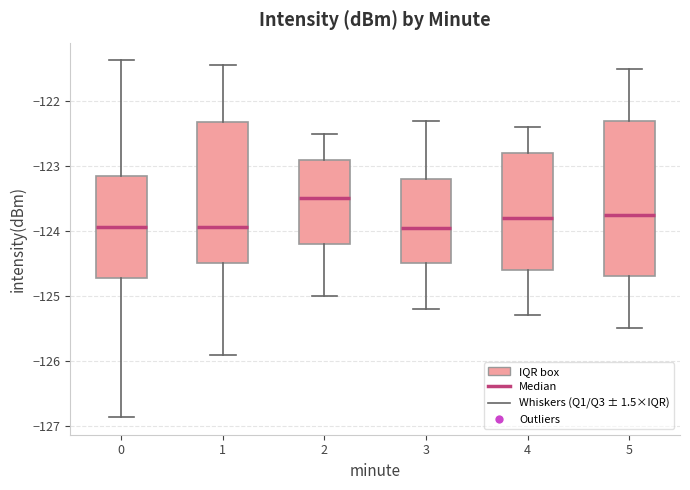

Which box has the highest median line?

2